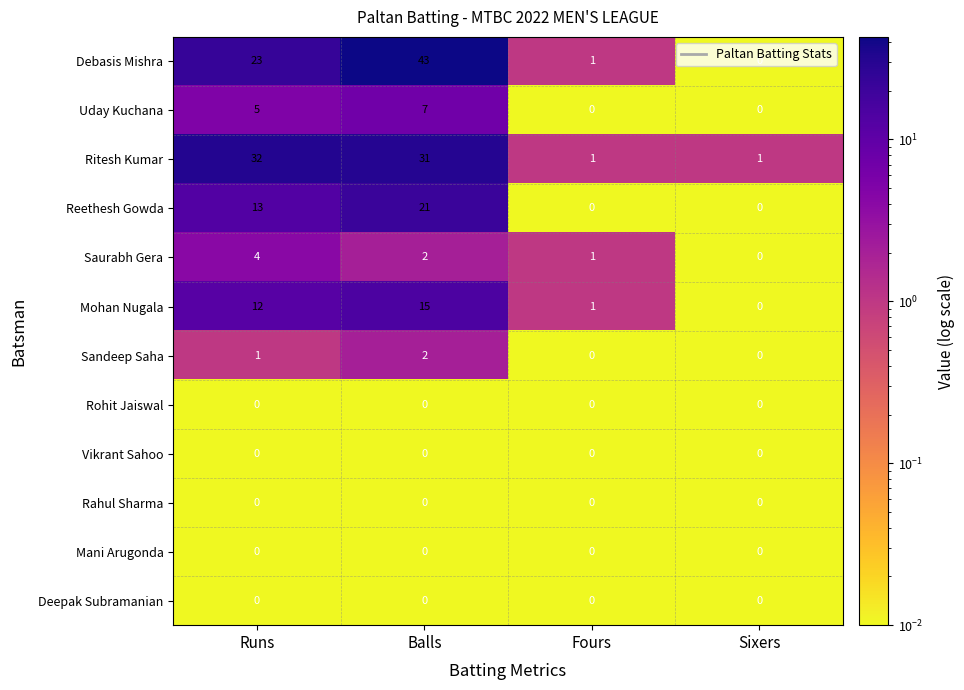

Which series has the largest total across all categories?

Debasis Mishra